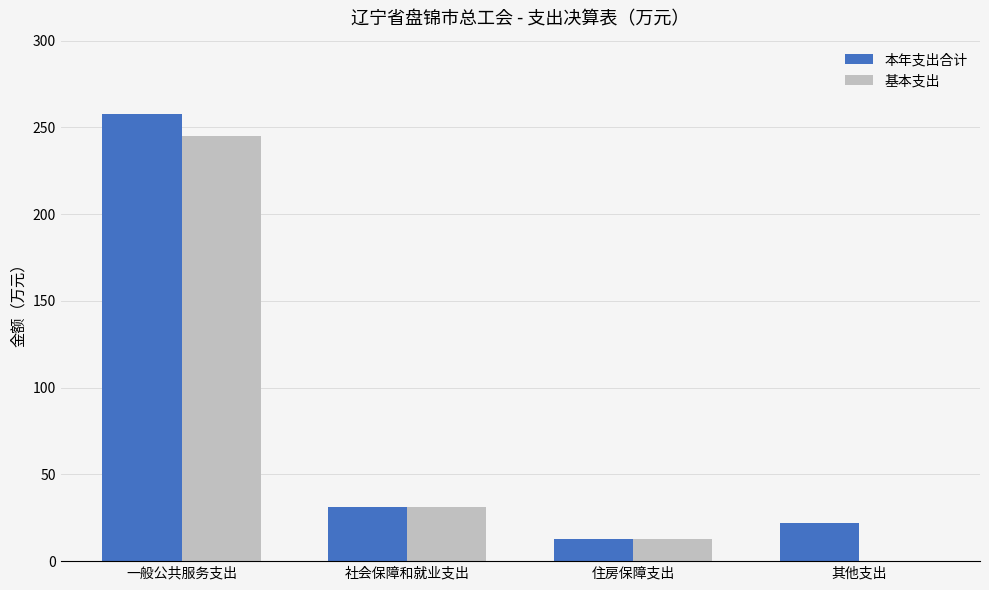

The value of 本年支出合计 at 其他支出 is 22.0. True or false?

True